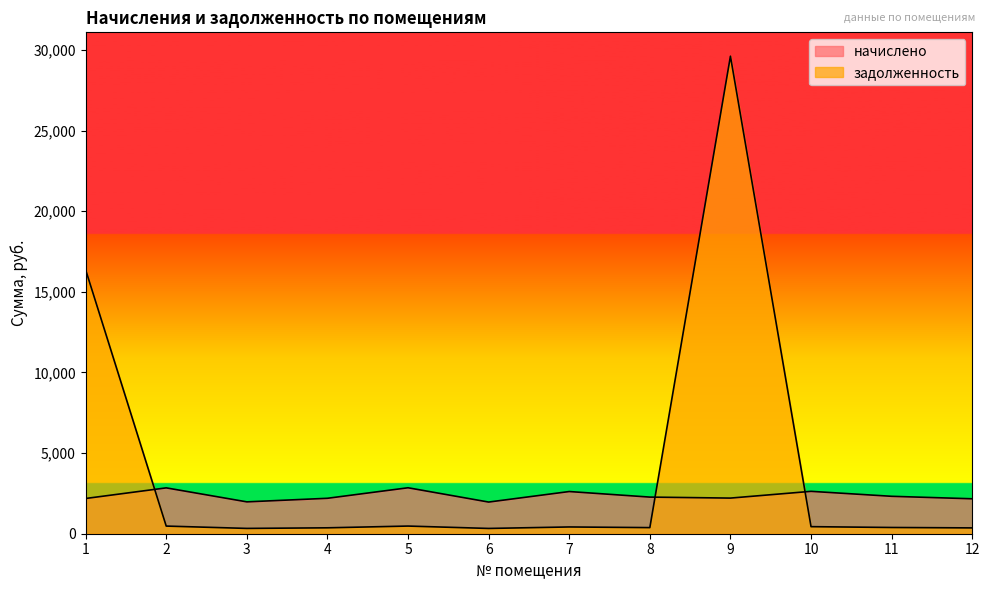

What is the total value across all series at 10?

3066.7